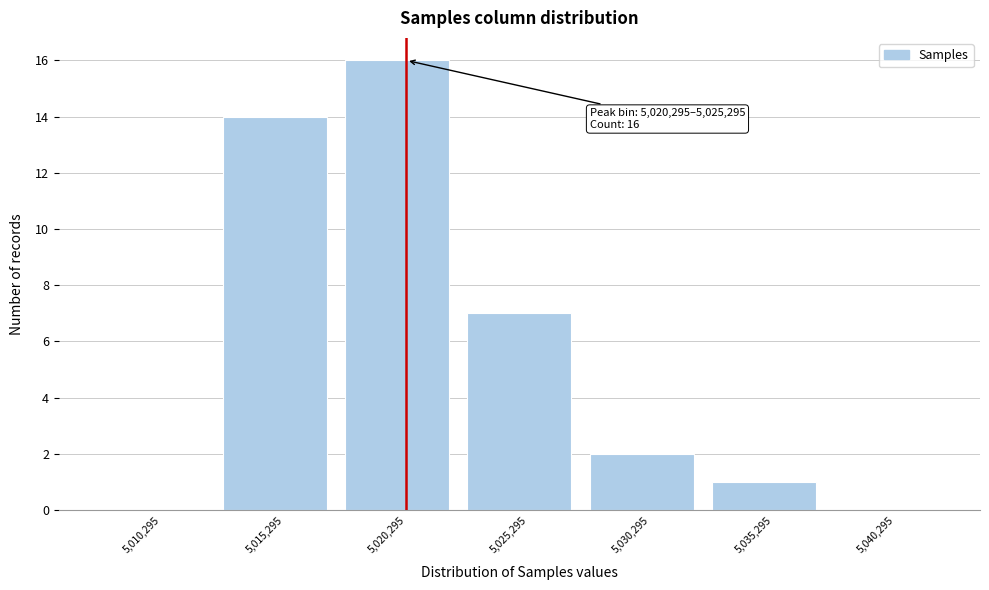

Reading left to right, list all the values displayed in this chart.

5,010,295=0	5,015,295=14	5,020,295=16	5,025,295=7	5,030,295=2	5,035,295=1	5,040,295=0